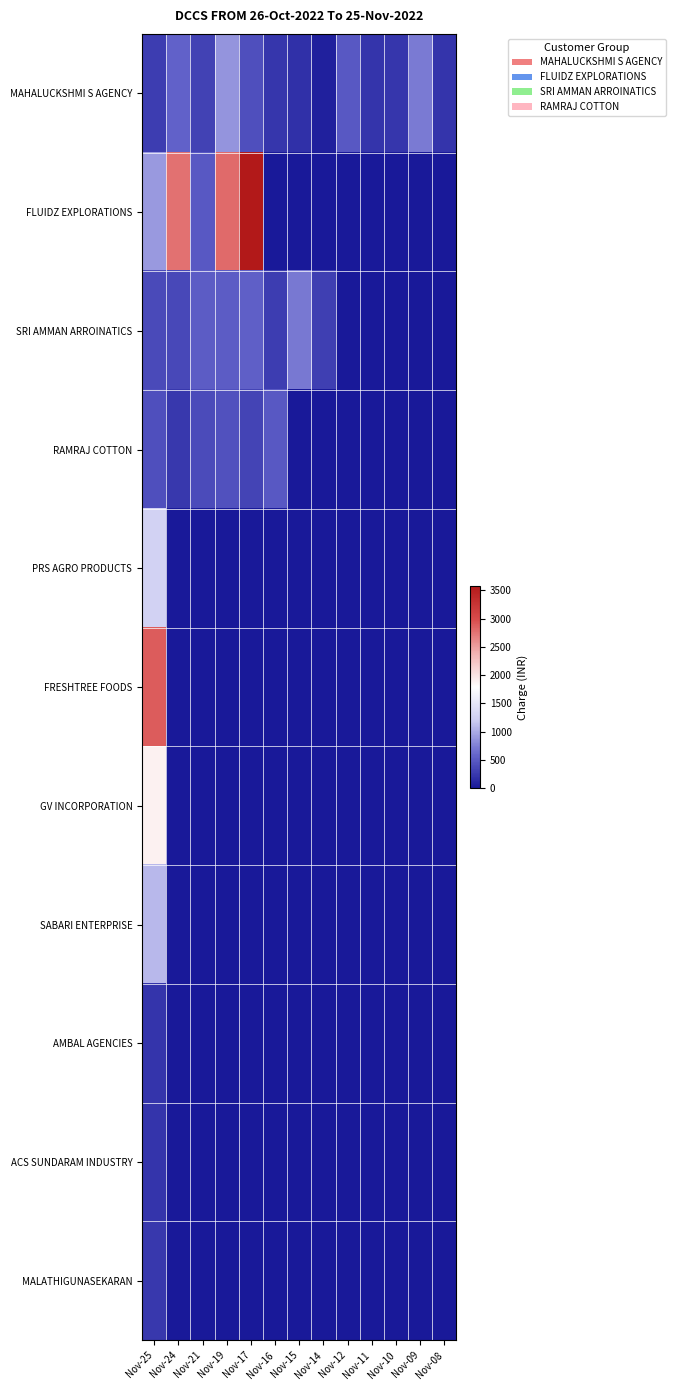

List the series in order of their peak value, lowest first.

AMBAL AGENCIES, ACS SUNDARAM INDUSTRY, MALATHIGUNASEKARAN, RAMRAJ COTTON, SRI AMMAN ARROINATICS, MAHALUCKSHMI S AGENCY, SABARI ENTERPRISE, PRS AGRO PRODUCTS, GV INCORPORATION, FRESHTREE FOODS, FLUIDZ EXPLORATIONS